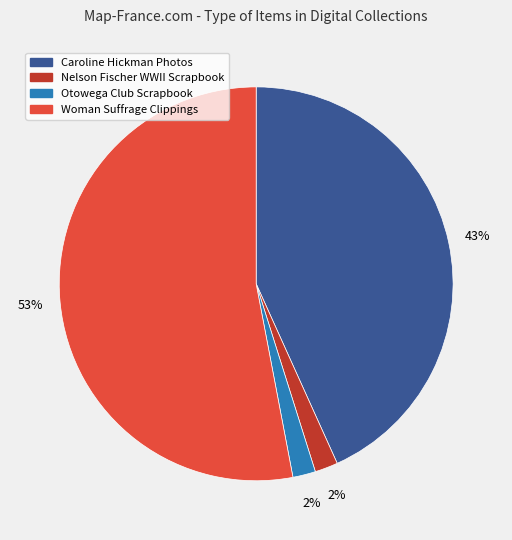

Do Otowega Club Scrapbook and Caroline Hickman Photos together represent more than half of the pie?

No